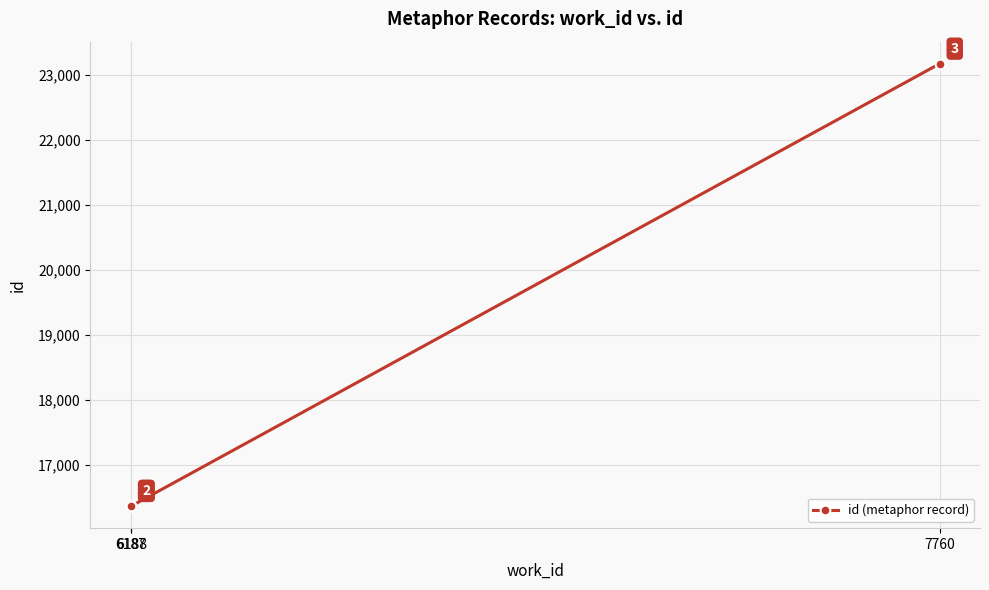

What is the value of the 2nd point from the left?

16366